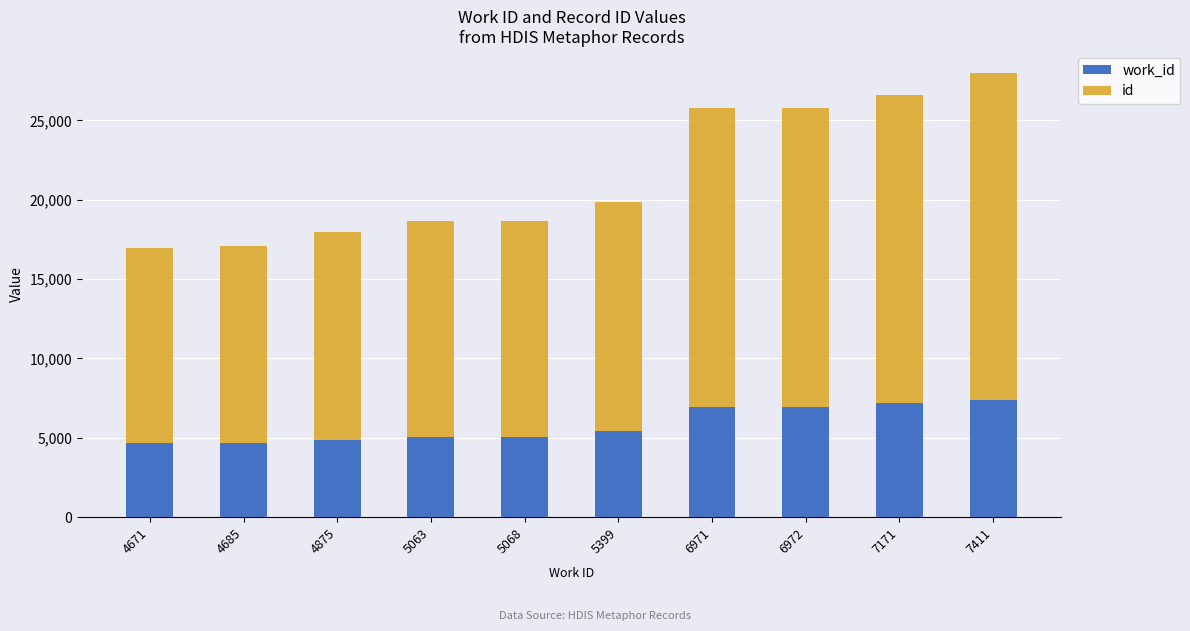

How many bars are there in total?

10